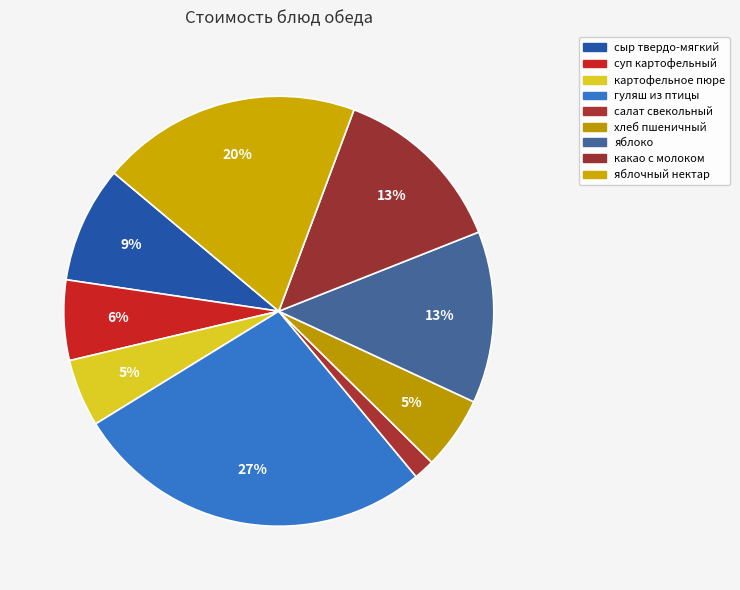

Rank the categories by value from lowest to highest.

салат свекольный, картофельное пюре, хлеб пшеничный, суп картофельный, сыр твердо-мягкий, яблоко, какао с молоком, яблочный нектар, гуляш из птицы